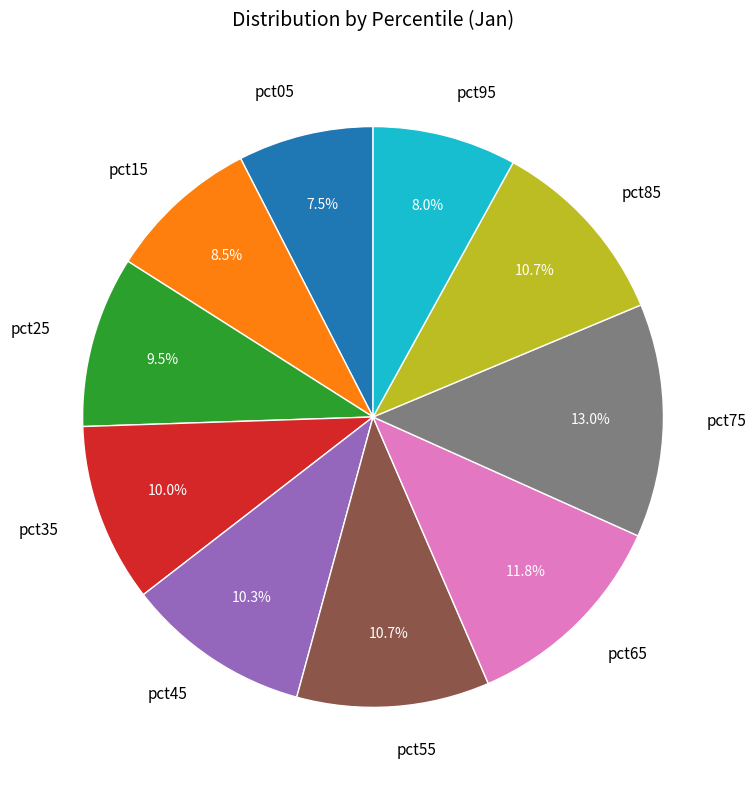

Which slice is the largest?

pct75